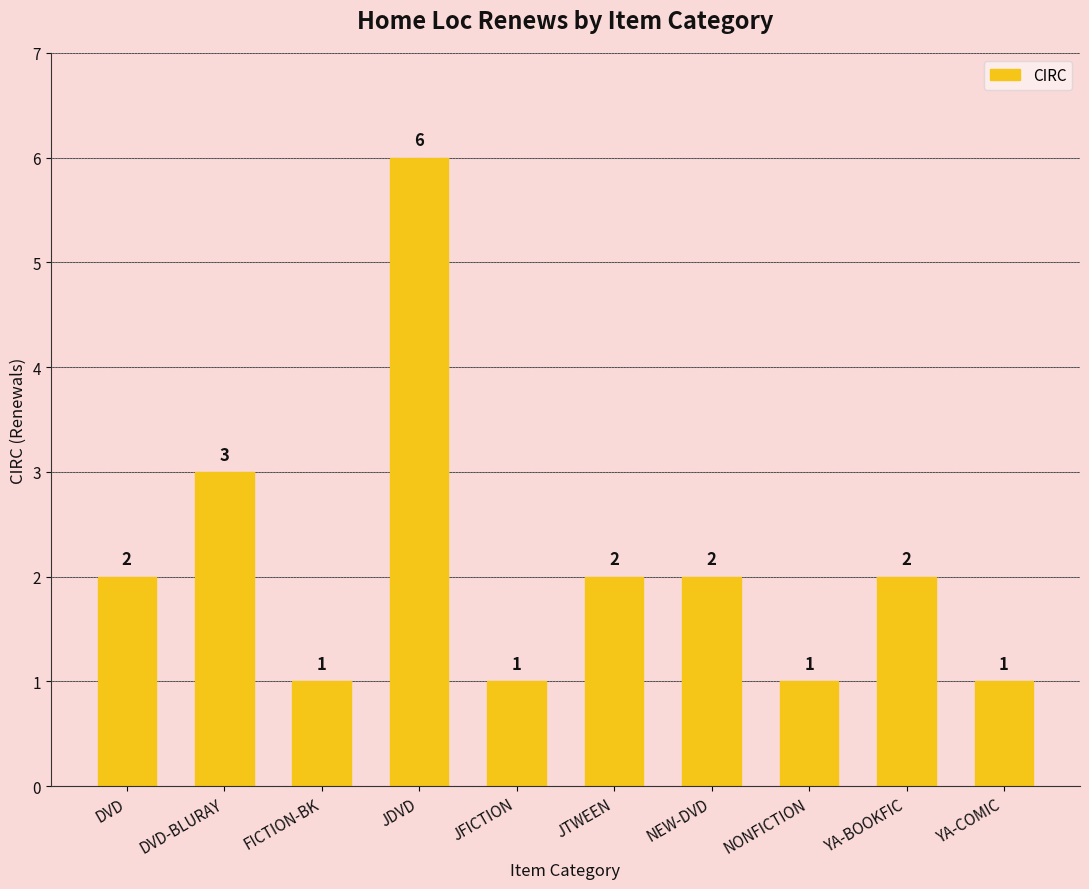

Are the bars grouped side by side (vs. stacked)?

No